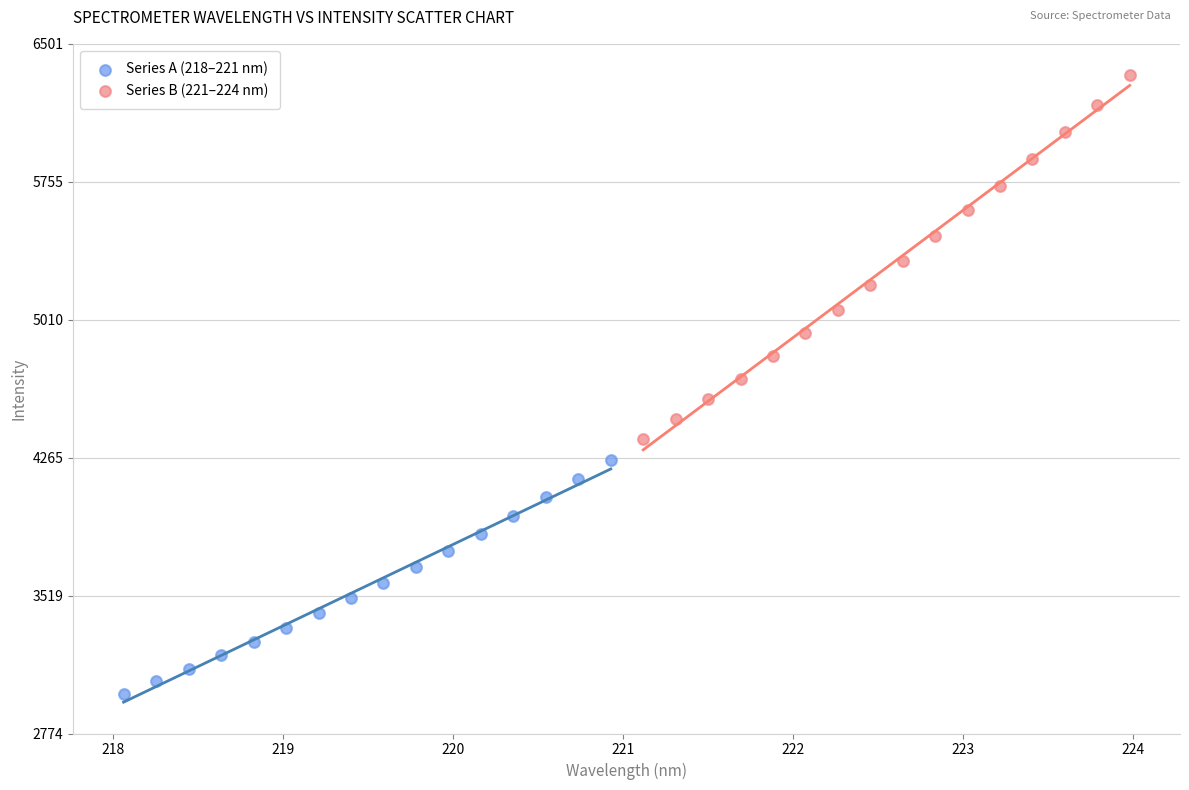

Which series reaches the maximum Y coordinate?

Series B (221–224 nm)